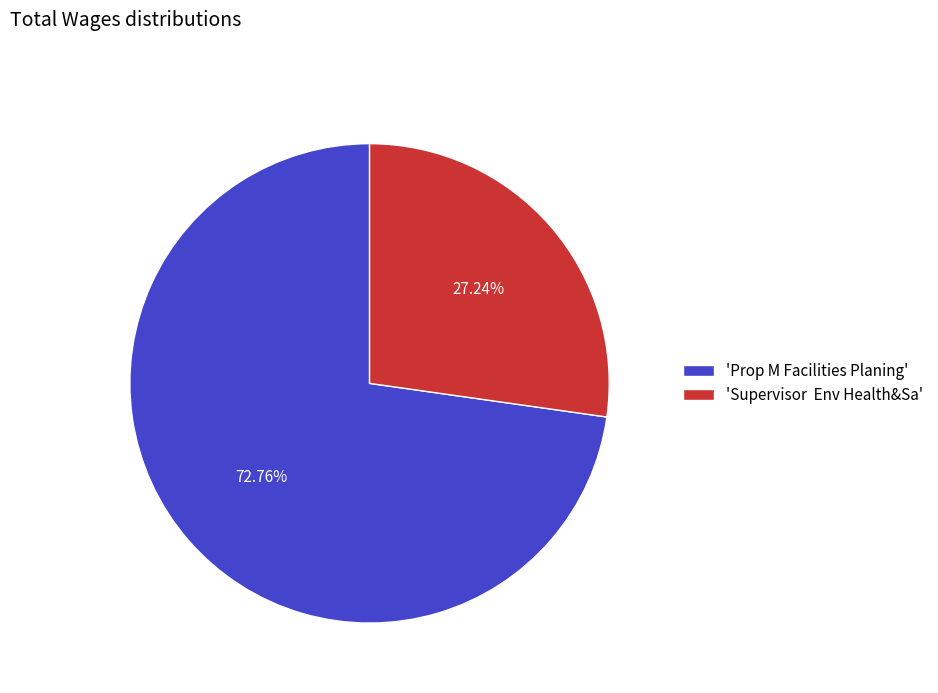

Rank the categories by value from lowest to highest.

'Supervisor Env Health&Sa', 'Prop M Facilities Planing'